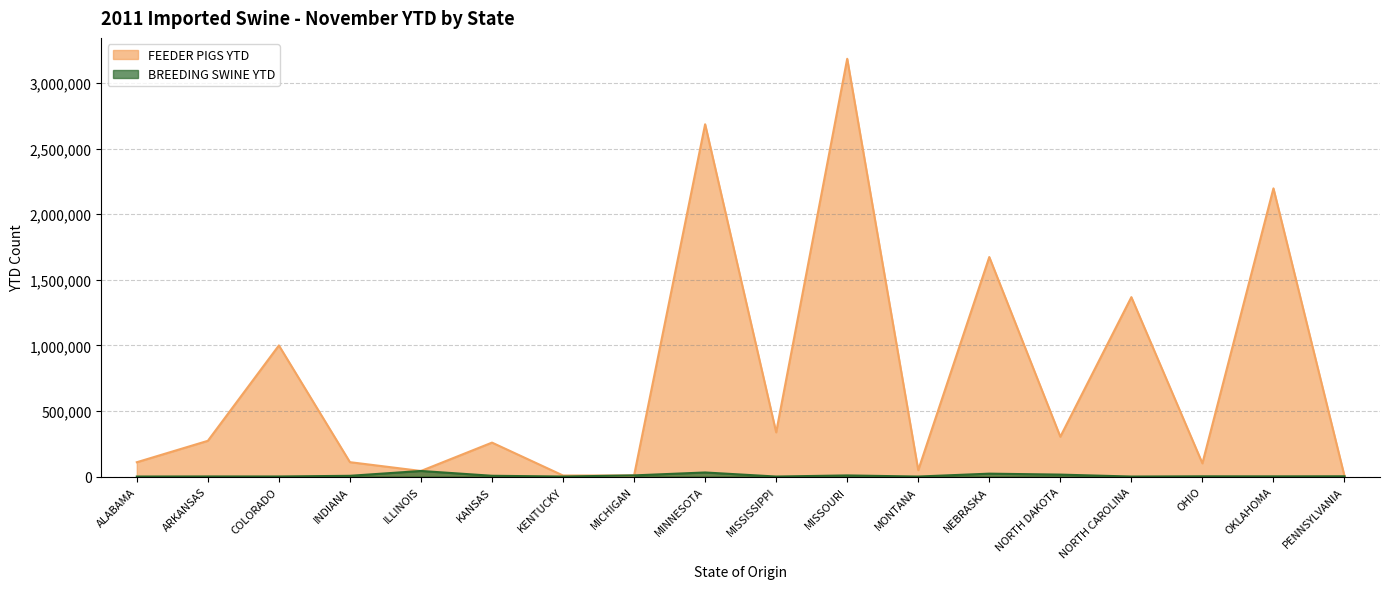

How many data points in FEEDER PIGS YTD are less than 272321?

9